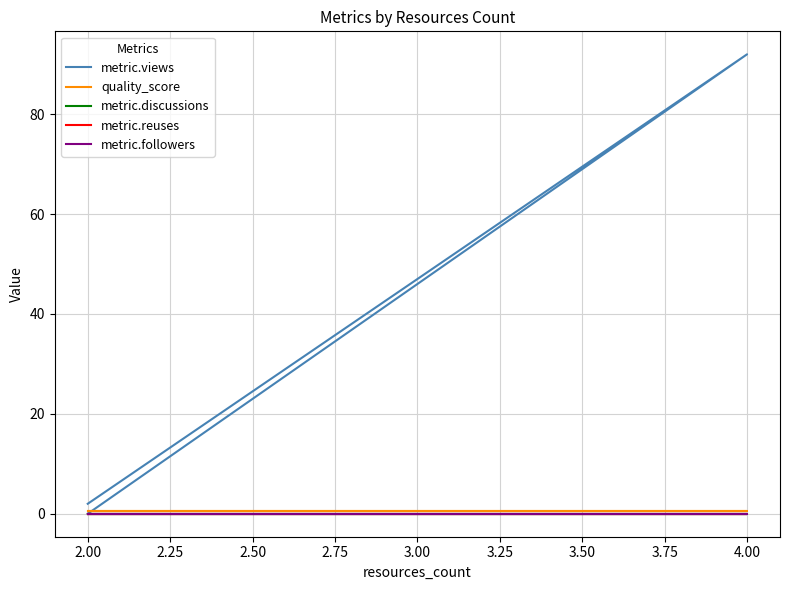

Reading left to right, extract all data points from this chart.

metric.views: 0.0	0.0	92.0	2.0
quality_score: 0.6	0.6	0.6	0.6
metric.discussions: 0.0	0.0	0.0	0.0
metric.reuses: 0.0	0.0	0.0	0.0
metric.followers: 0.0	0.0	0.0	0.0